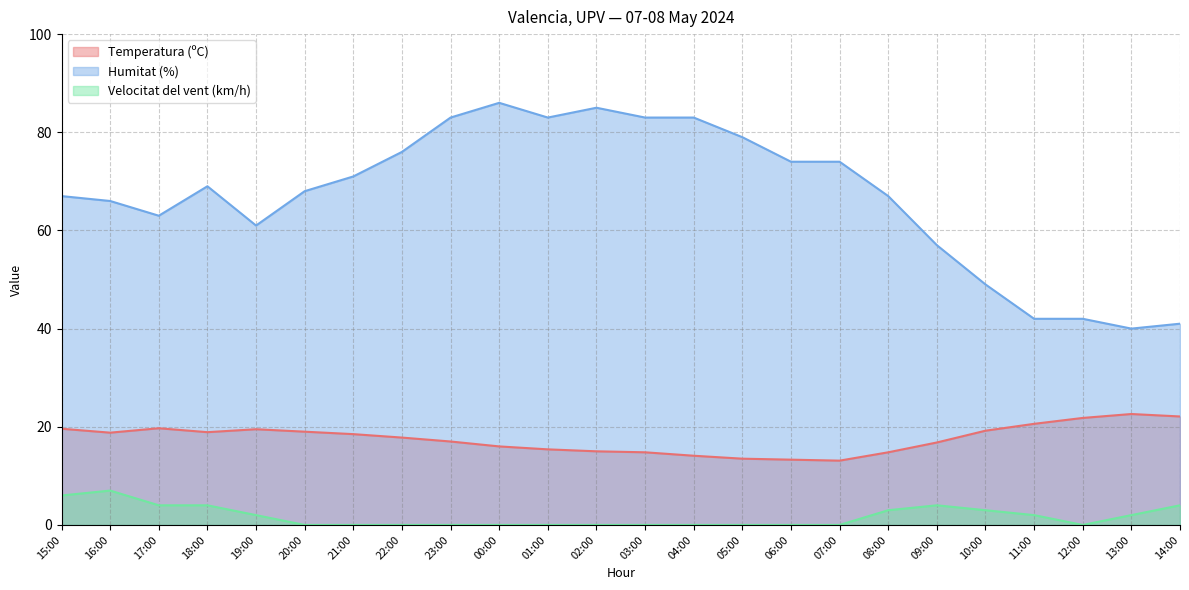

Reading left to right, what are all the values shown in this chart?

Temperatura (ºC): 14:00=22.1	13:00=22.6	12:00=21.8	11:00=20.6	10:00=19.2	09:00=16.8	08:00=14.8	07:00=13.1	06:00=13.3	05:00=13.5	04:00=14.1	03:00=14.8	02:00=15.0	01:00=15.4	00:00=16.0	23:00=17.0	22:00=17.8	21:00=18.5	20:00=19.0	19:00=19.5	18:00=18.9	17:00=19.7	16:00=18.8	15:00=19.6
Humitat (%): 14:00=41.0	13:00=40.0	12:00=42.0	11:00=42.0	10:00=49.0	09:00=57.0	08:00=67.0	07:00=74.0	06:00=74.0	05:00=79.0	04:00=83.0	03:00=83.0	02:00=85.0	01:00=83.0	00:00=86.0	23:00=83.0	22:00=76.0	21:00=71.0	20:00=68.0	19:00=61.0	18:00=69.0	17:00=63.0	16:00=66.0	15:00=67.0
Velocitat del vent (km/h): 14:00=4.0	13:00=2.0	12:00=0.0	11:00=2.0	10:00=3.0	09:00=4.0	08:00=3.0	07:00=0.0	06:00=0.0	05:00=0.0	04:00=0.0	03:00=0.0	02:00=0.0	01:00=0.0	00:00=0.0	23:00=0.0	22:00=0.0	21:00=0.0	20:00=0.0	19:00=2.0	18:00=4.0	17:00=4.0	16:00=7.0	15:00=6.0